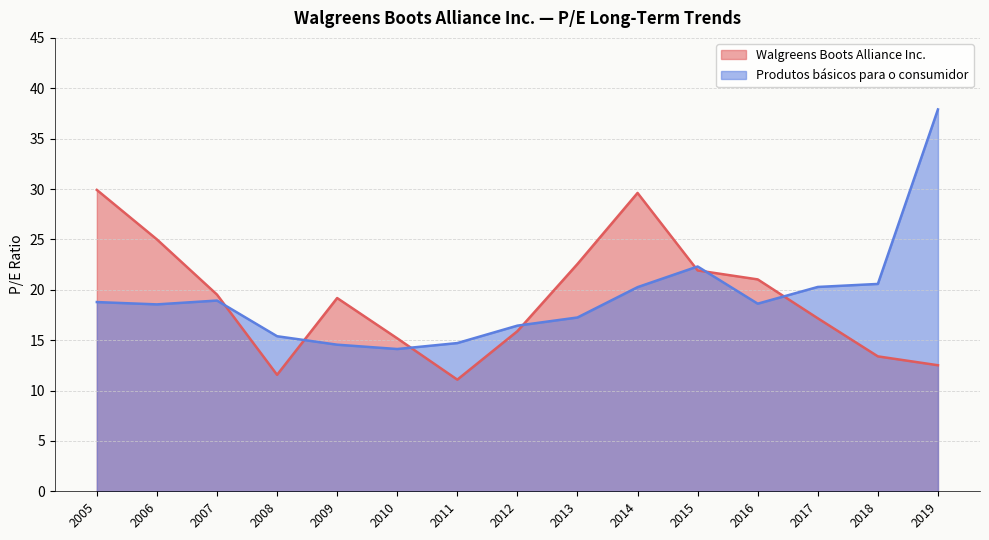

True or false: Walgreens Boots Alliance Inc. has a value of 15.9 at 2012.

True